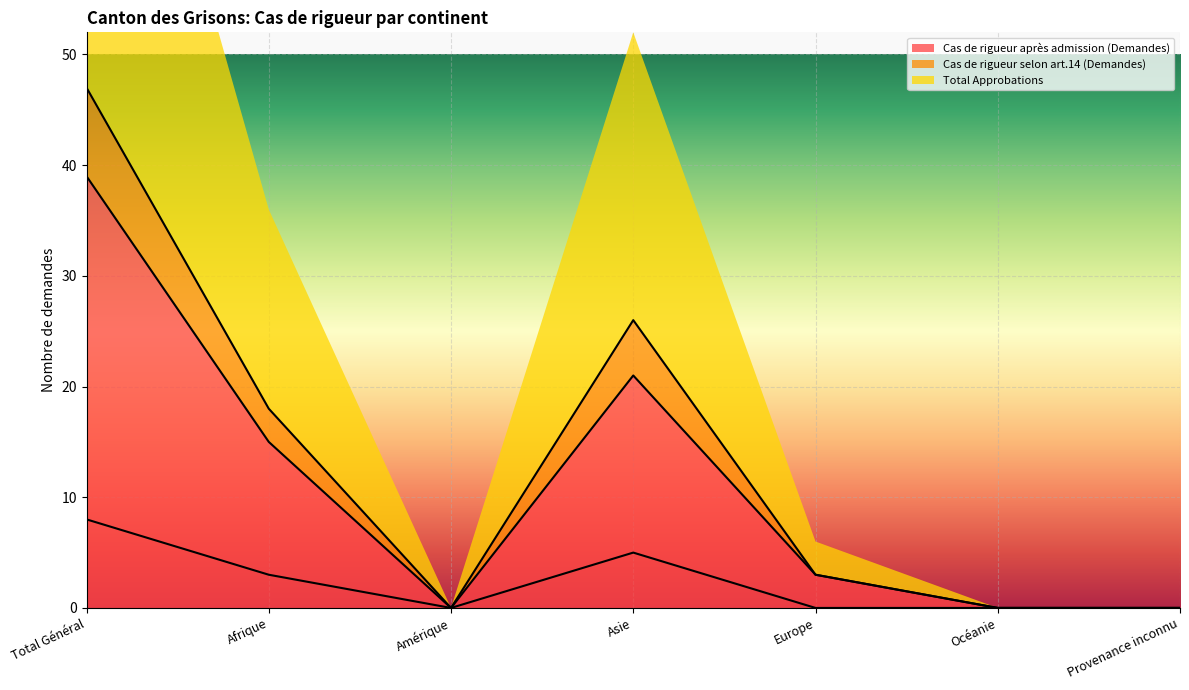

True or false: Cas de rigueur selon art.14 (Demandes) and Total Approbations intersect in this chart.

False